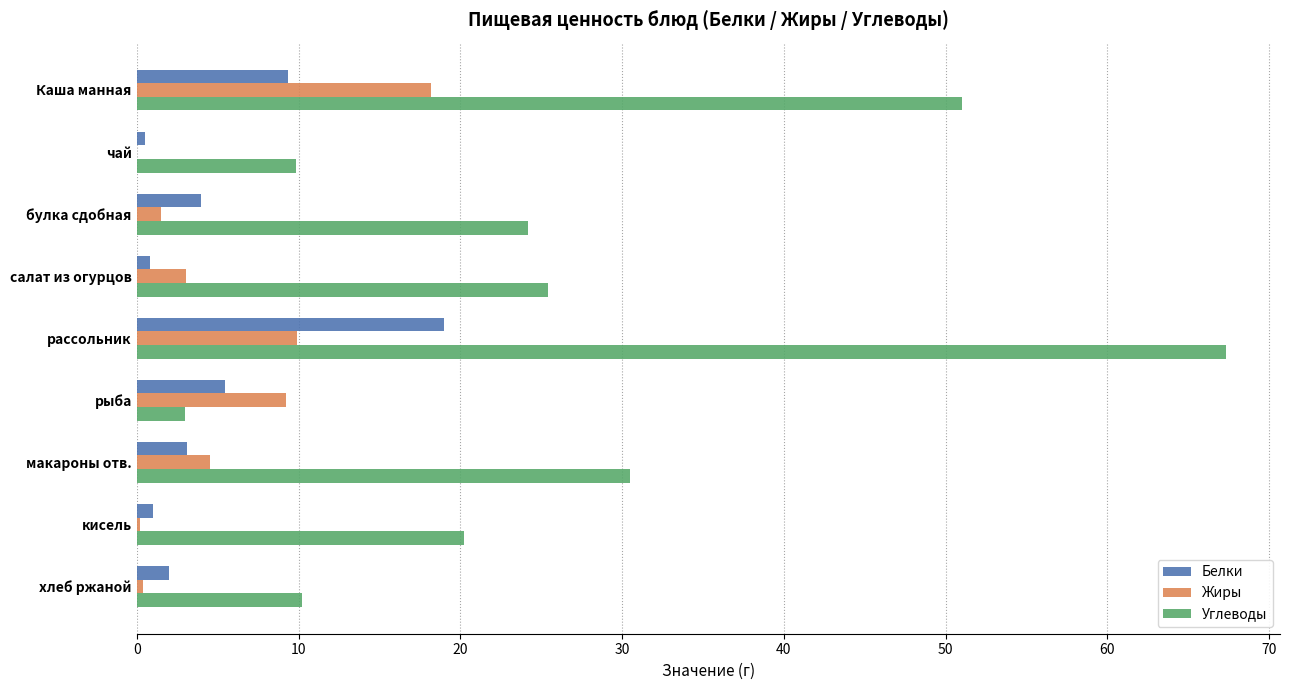

At which category is the sum across all series the highest?

рассольник